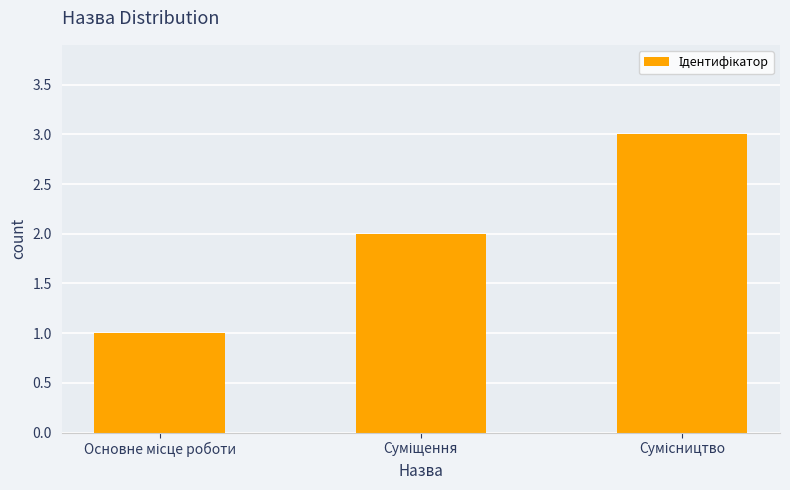

What is the greatest value displayed?

3